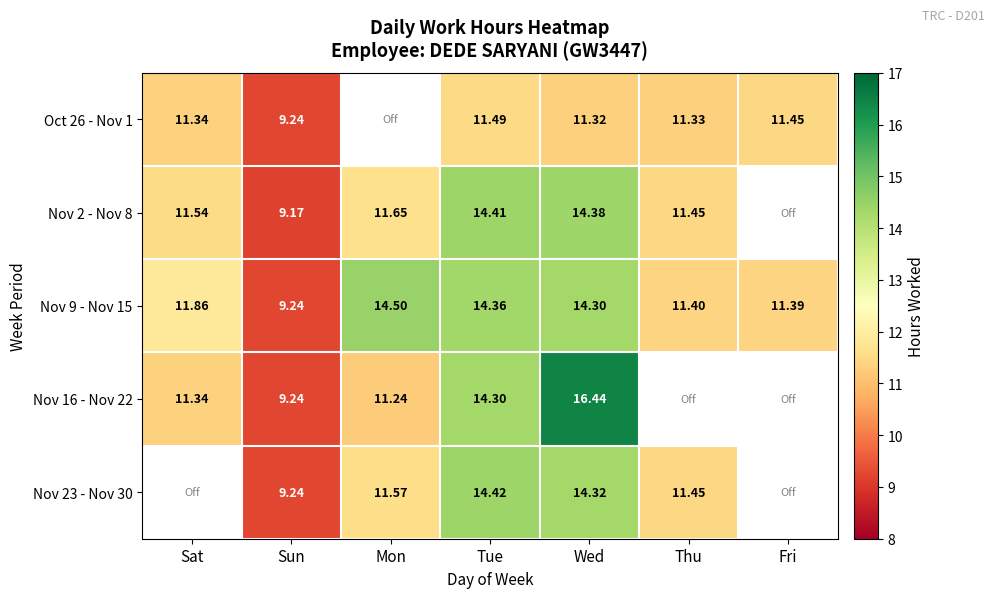

How many distinct data groups are displayed?

5